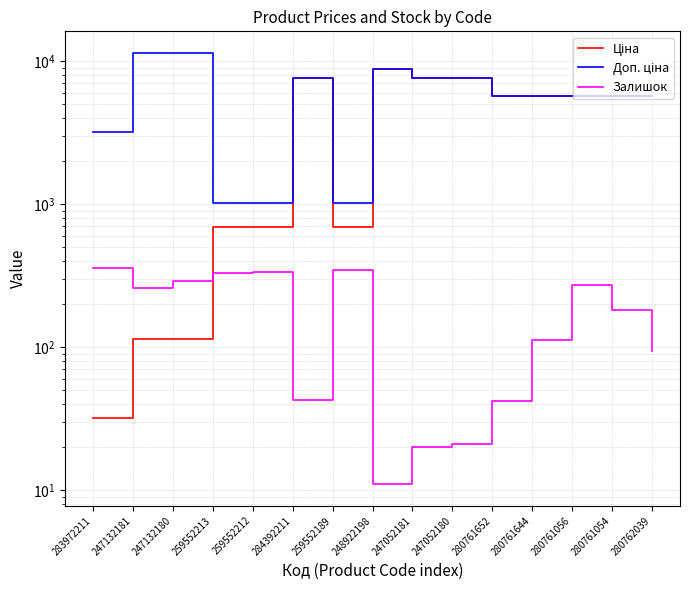

What is the label of the 11th point from the left?

280761652